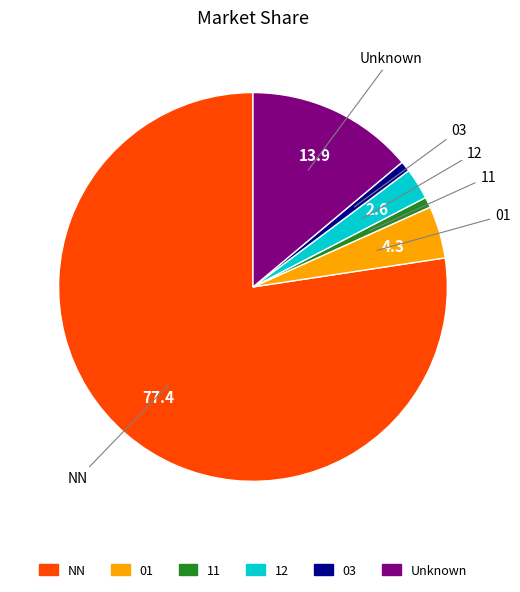

How many slices are in this pie chart?

6